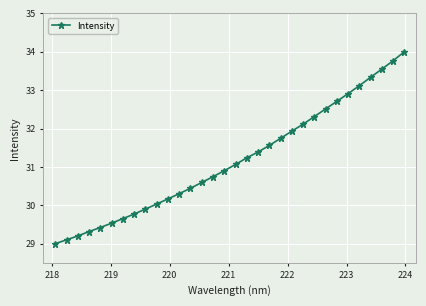

What is the difference between the second highest and second lowest values?

4.7